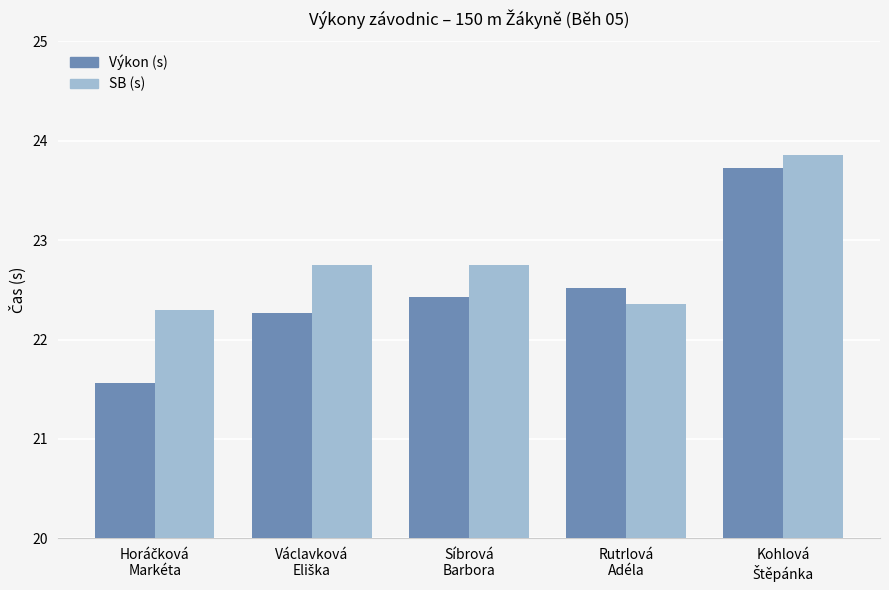

Rank the series by their maximum value, from highest to lowest.

SB (s), Výkon (s)